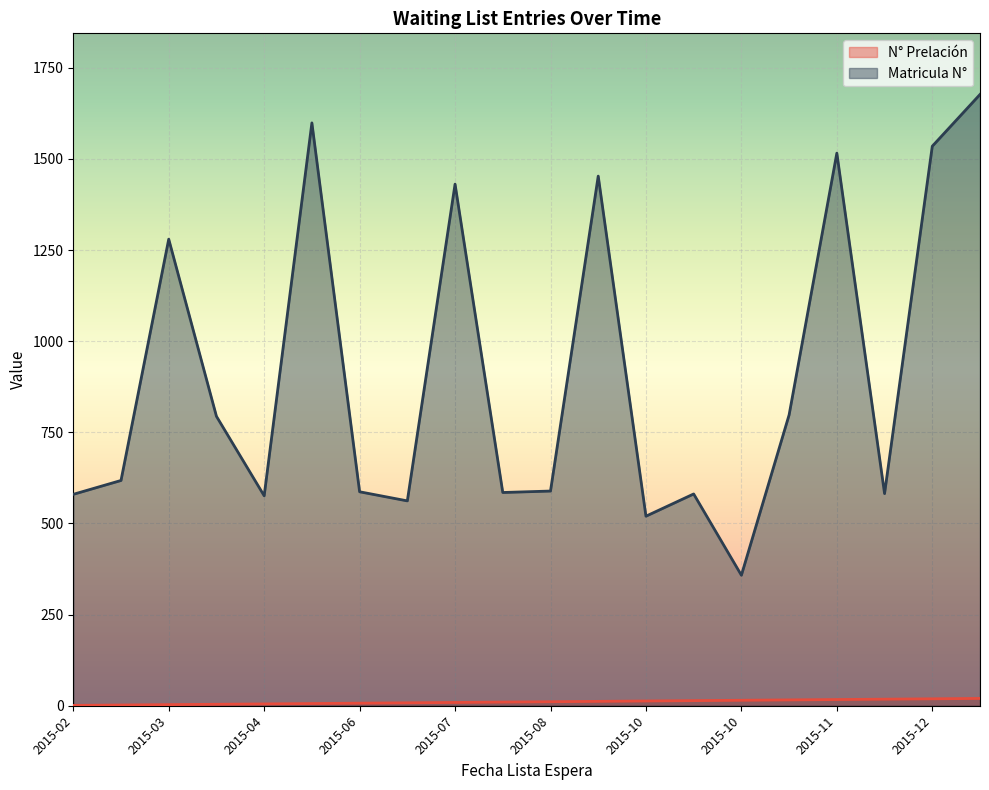

Rank the series by their average value, from lowest to highest.

N° Prelación, Matricula N°